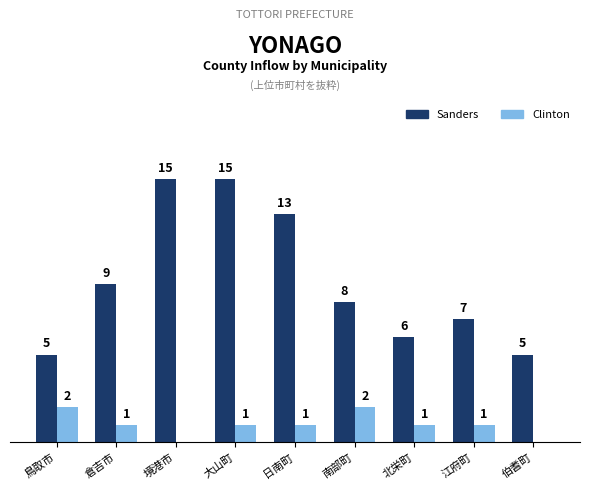

Which series changed the most between 境港市 and 南部町?

Sanders